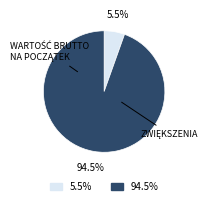

Is there a majority slice in this chart?

Yes